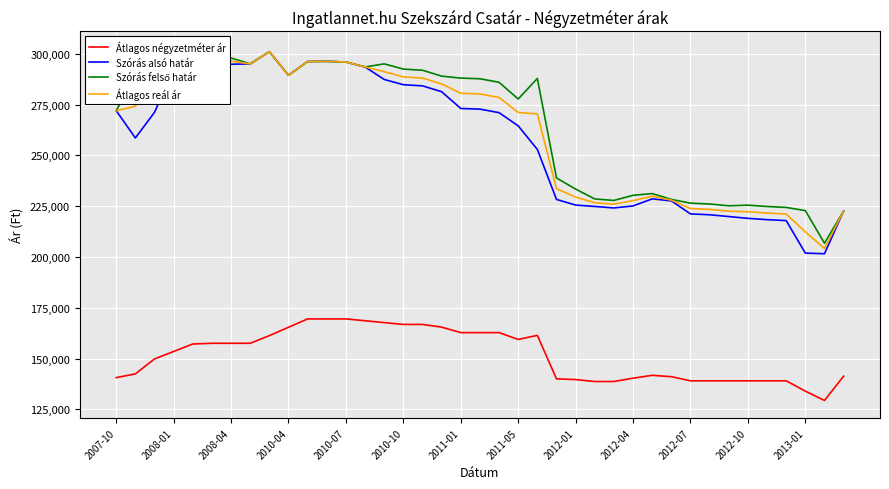

What is the maximum value shown in the chart?

302335